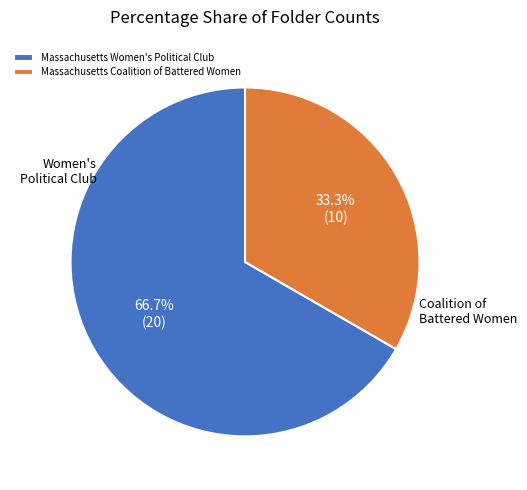

The Massachusetts Coalition of Battered Women slice represents 20% of the pie. True or false?

False